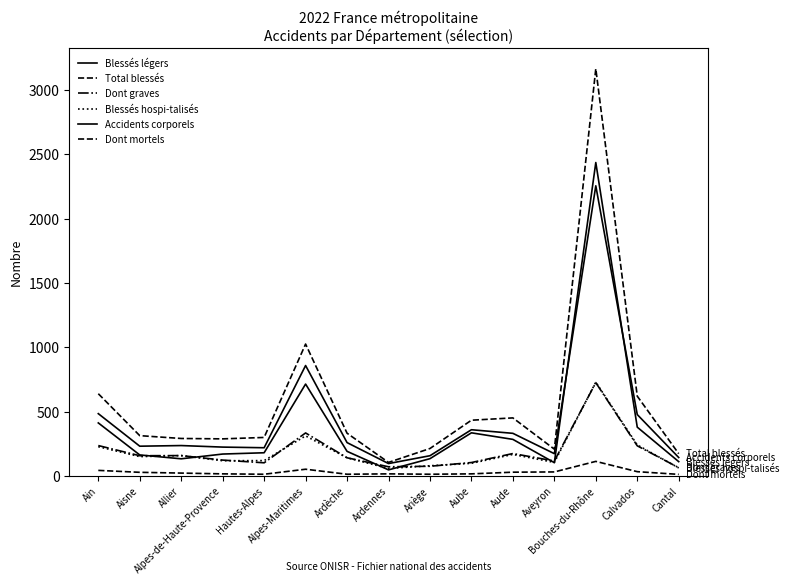

How many lines are shown in the chart?

6